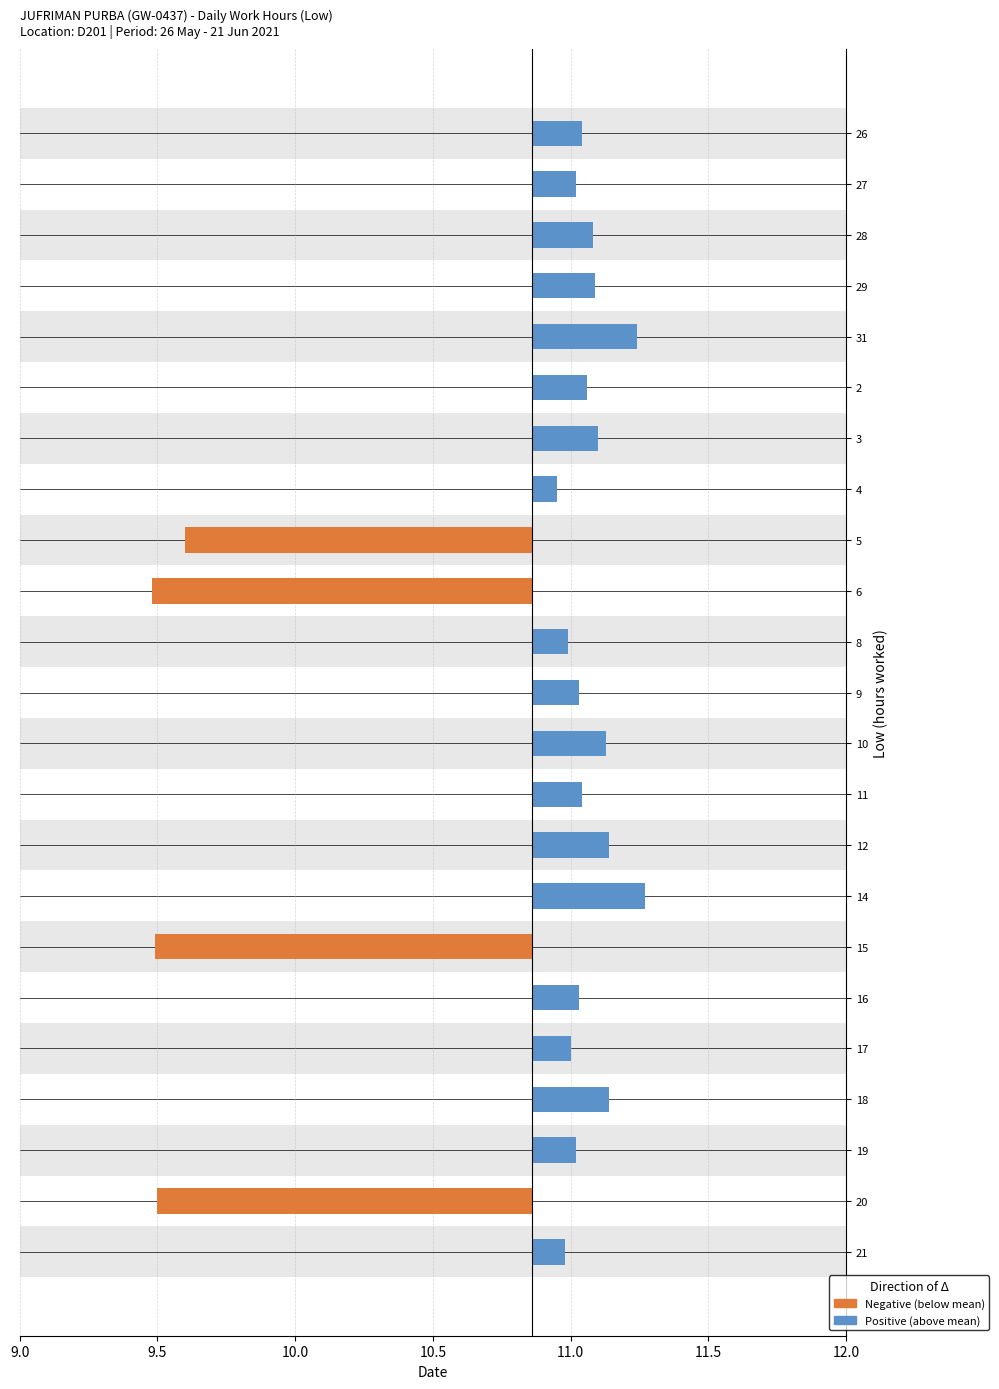

What is the total value across all series at 16?

11.0